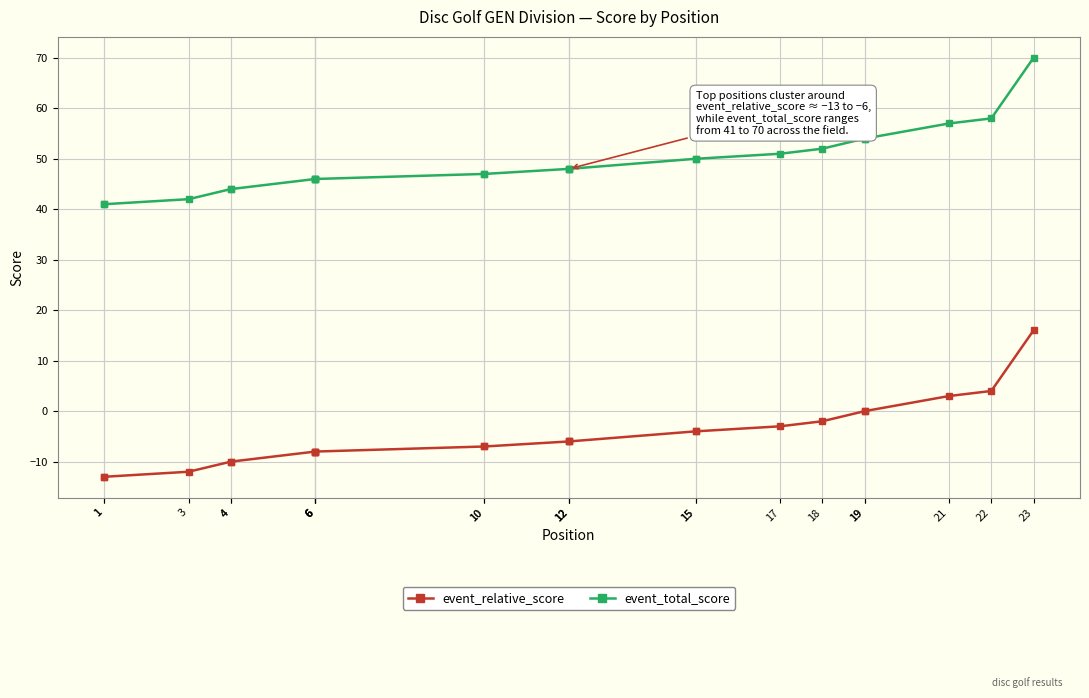

At 15, list the series in order from smallest to largest.

event_relative_score, event_total_score